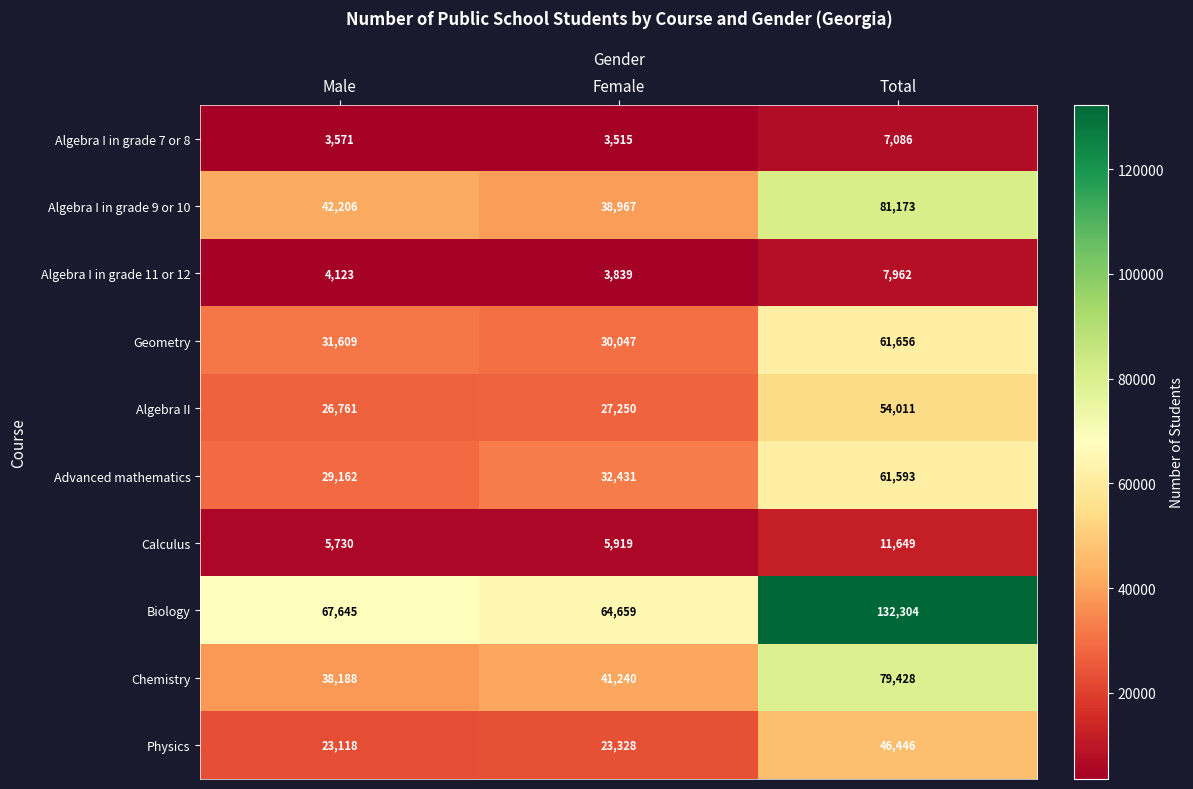

Reading left to right, what are all the values shown in this chart?

Algebra I in grade 7 or 8: 3571	3515	7086
Algebra I in grade 9 or 10: 42206	38967	81173
Algebra I in grade 11 or 12: 4123	3839	7962
Geometry: 31609	30047	61656
Algebra II: 26761	27250	54011
Advanced mathematics: 29162	32431	61593
Calculus: 5730	5919	11649
Biology: 67645	64659	132304
Chemistry: 38188	41240	79428
Physics: 23118	23328	46446